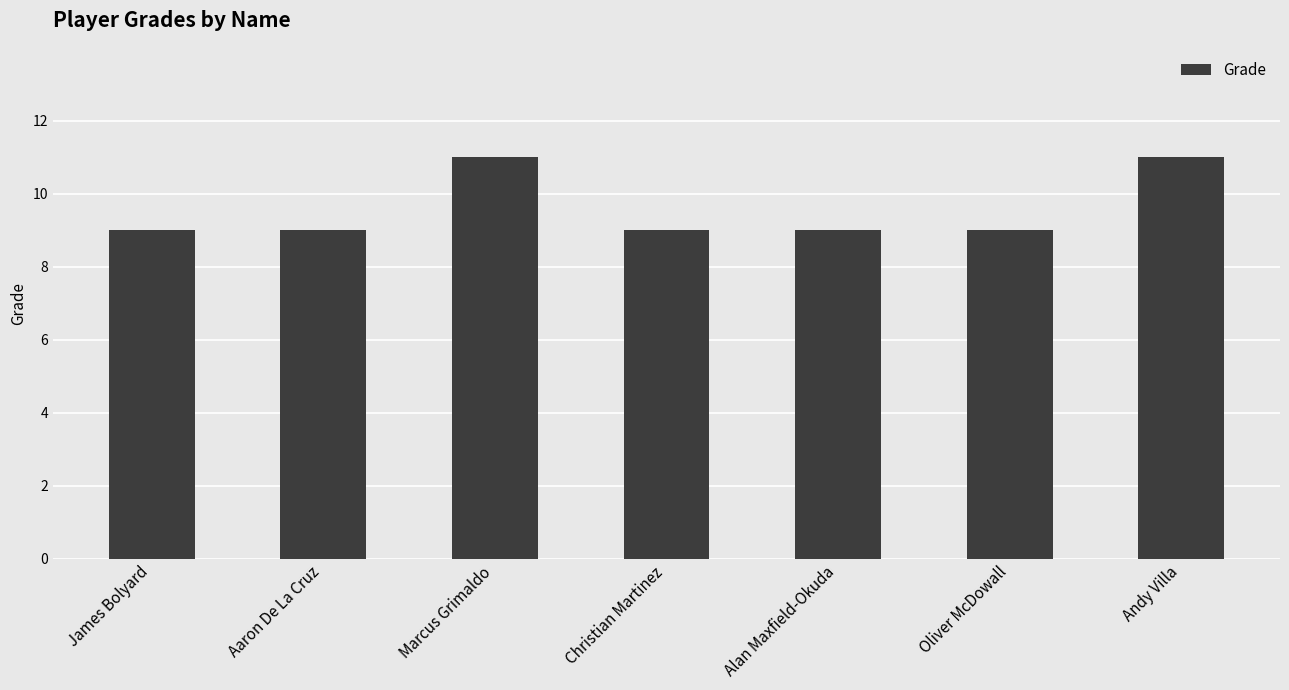

What is the label of the 4th bar from the right?

Christian Martinez